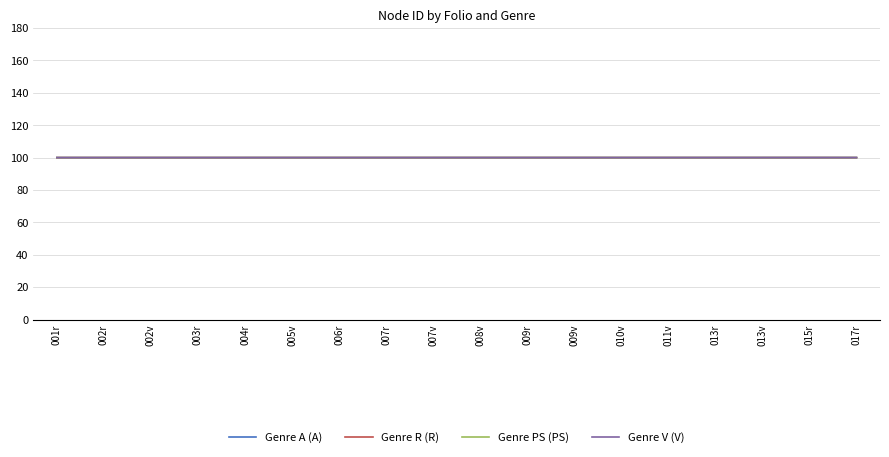

What position from the left is 009r?

11